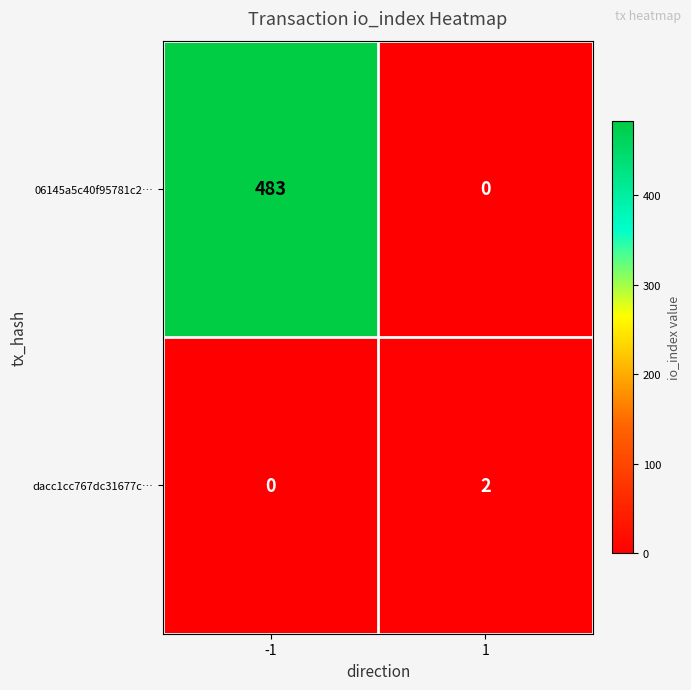

Reading left to right, what are all the values shown in this chart?

06145a5c40f95781c2…: -1=483	1=0
dacc1cc767dc31677c…: -1=0	1=2